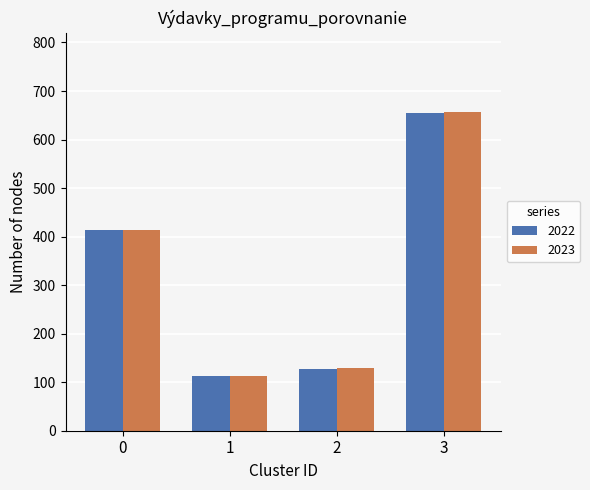

At which category is the sum across all series the highest?

3